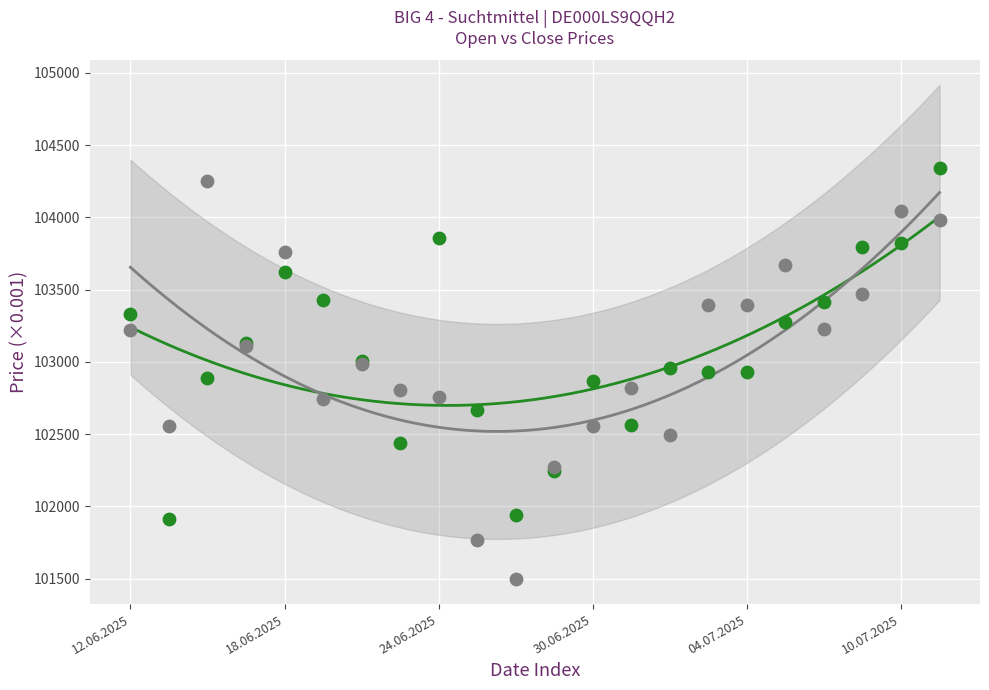

What are all the series names shown in the legend?

Open, Close